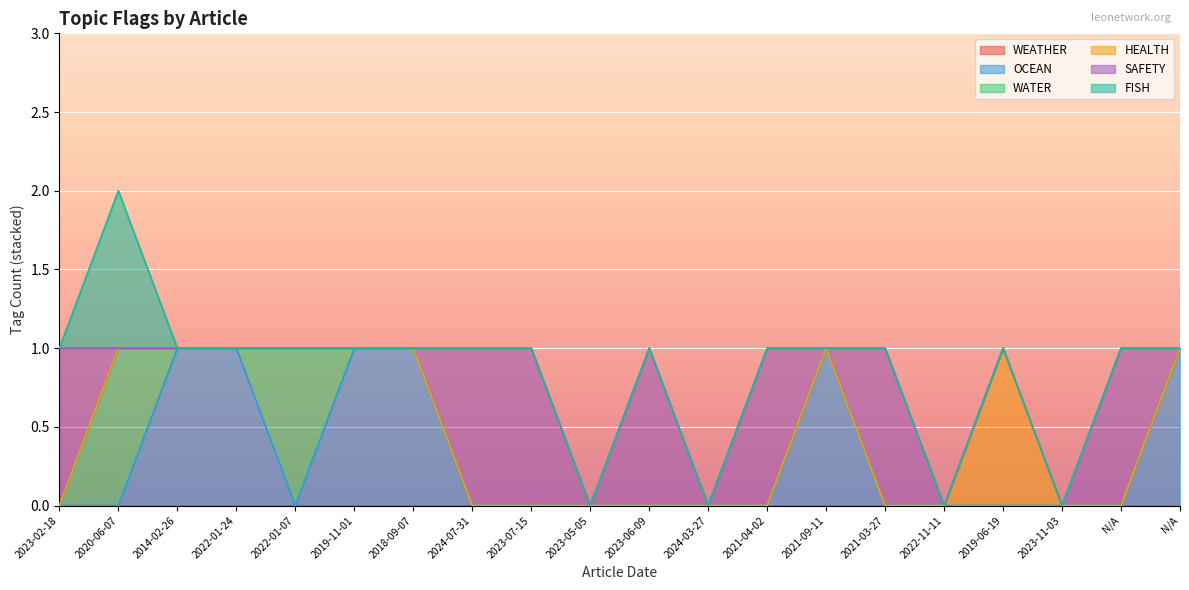

Reading left to right, what are all the values shown in this chart?

WEATHER: 0	0	0	0	0	0	0	0	0	0	0	0	0	0	0	0	0	0	0	0
OCEAN: 0	0	1	1	0	1	1	0	0	0	0	0	0	1	0	0	0	0	0	1
WATER: 0	1	0	0	1	0	0	0	0	0	0	0	0	0	0	0	0	0	0	0
HEALTH: 0	0	0	0	0	0	0	0	0	0	0	0	0	0	0	0	1	0	0	0
SAFETY: 1	0	0	0	0	0	0	1	1	0	1	0	1	0	1	0	0	0	1	0
FISH: 0	1	0	0	0	0	0	0	0	0	0	0	0	0	0	0	0	0	0	0